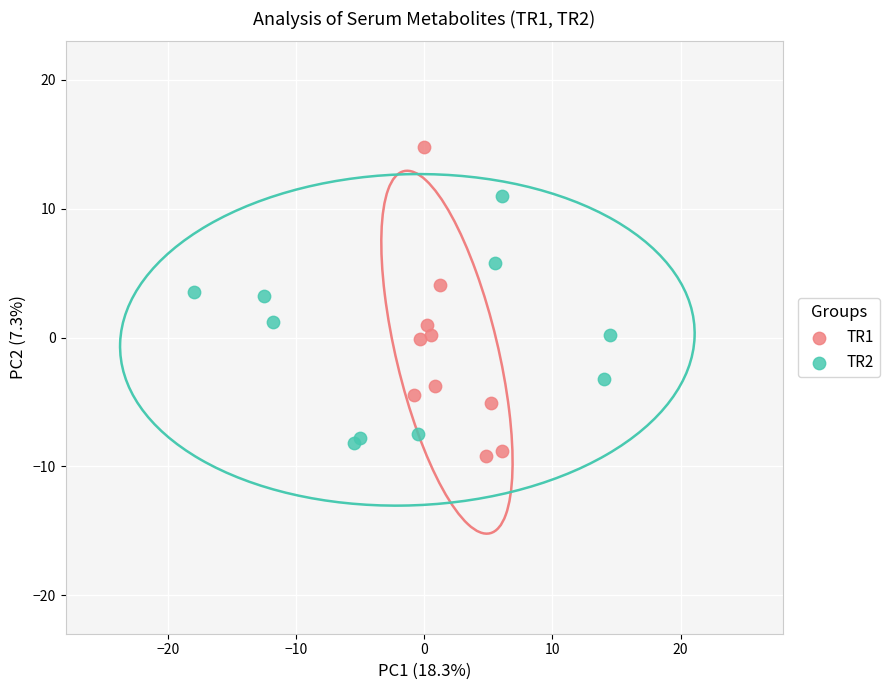

Which series has the largest Y range (max minus min)?

TR1